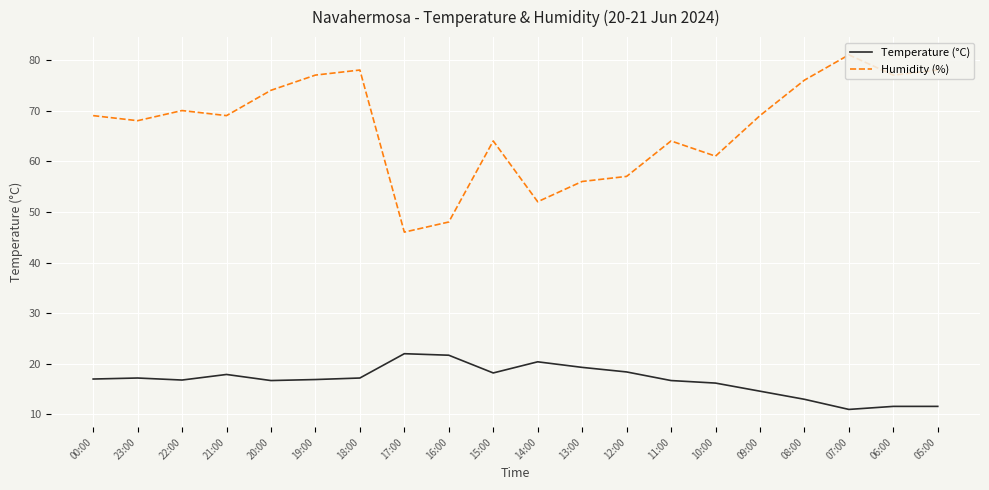

True or false: Temperature (°C) and Humidity (%) intersect in this chart.

False